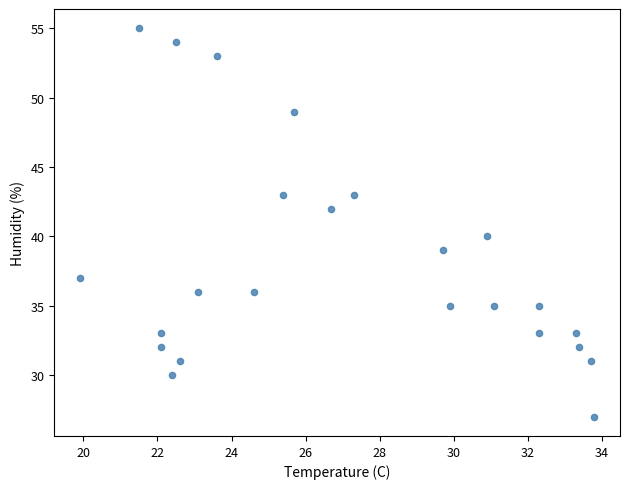

What is the range of Y values (max minus min)?

28